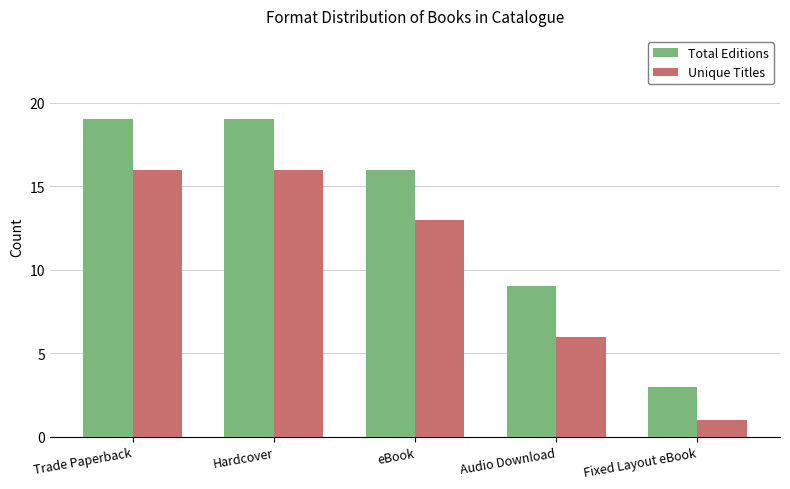

At which label is Total Editions closest to 11?

Audio Download